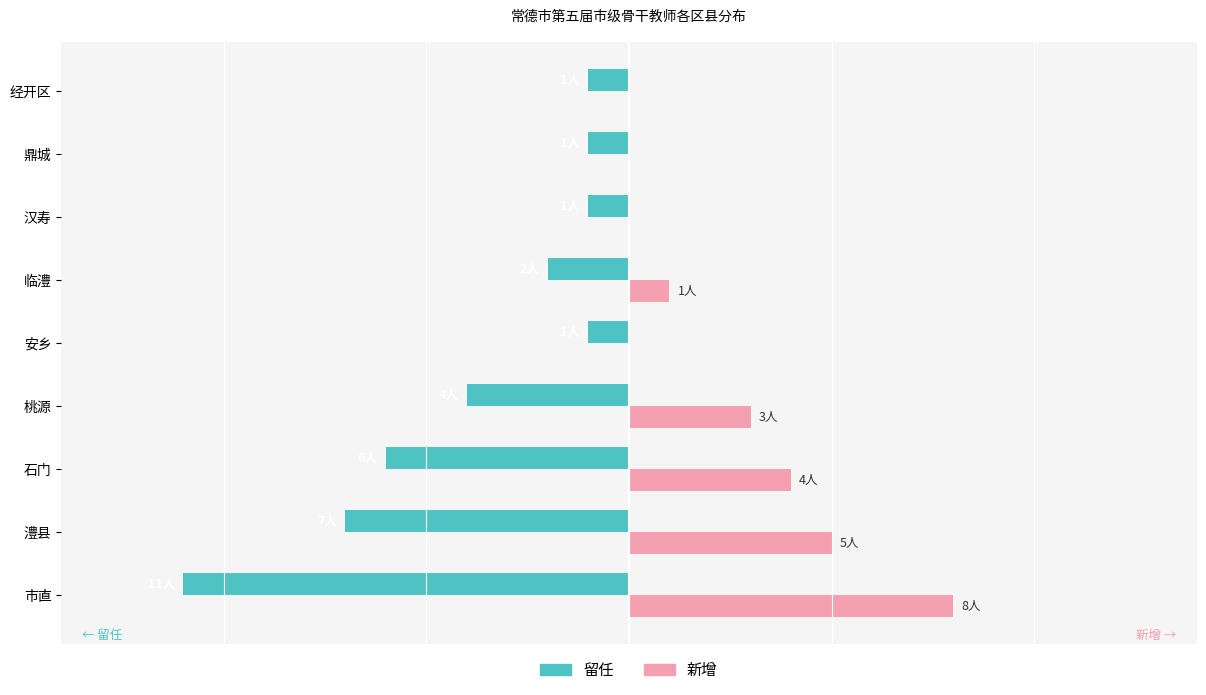

What are all the series names shown in the legend?

留任, 新增